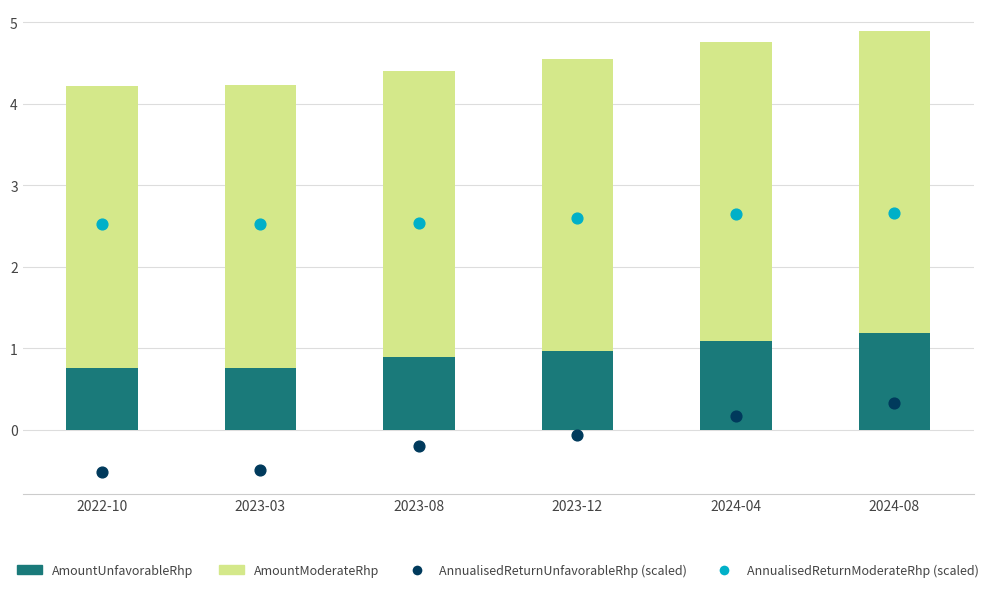

Is the value of AnnualisedReturnModerateRhp (scaled) at 2023-08 greater than the value of AmountModerateRhp at 2022-10?

No